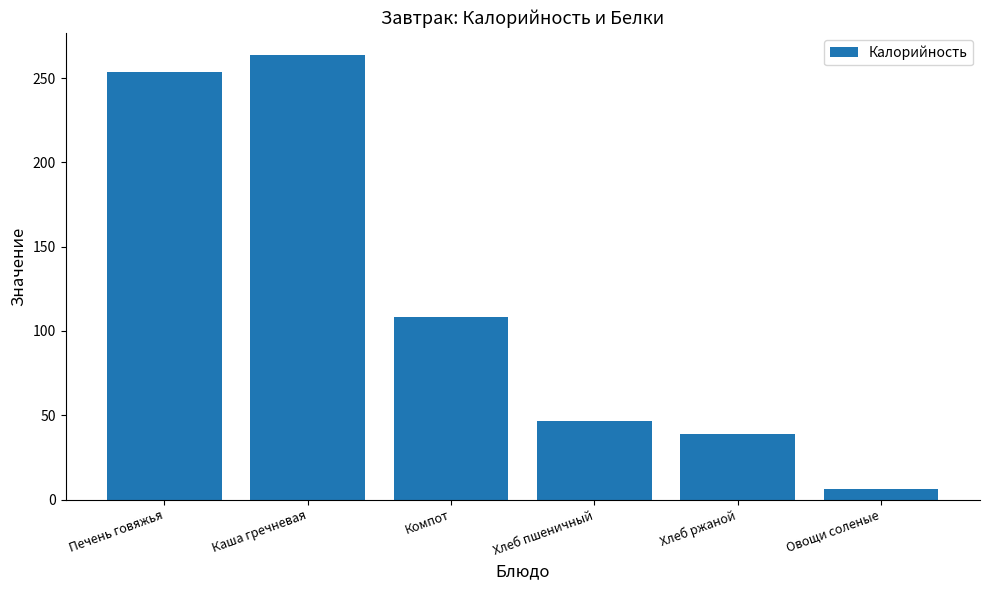

Reading left to right, transcribe all the data shown in this chart.

Печень говяжья=253.6	Каша гречневая=263.7	Компот=108.3	Хлеб пшеничный=46.9	Хлеб ржаной=38.6	Овощи соленые=6.5